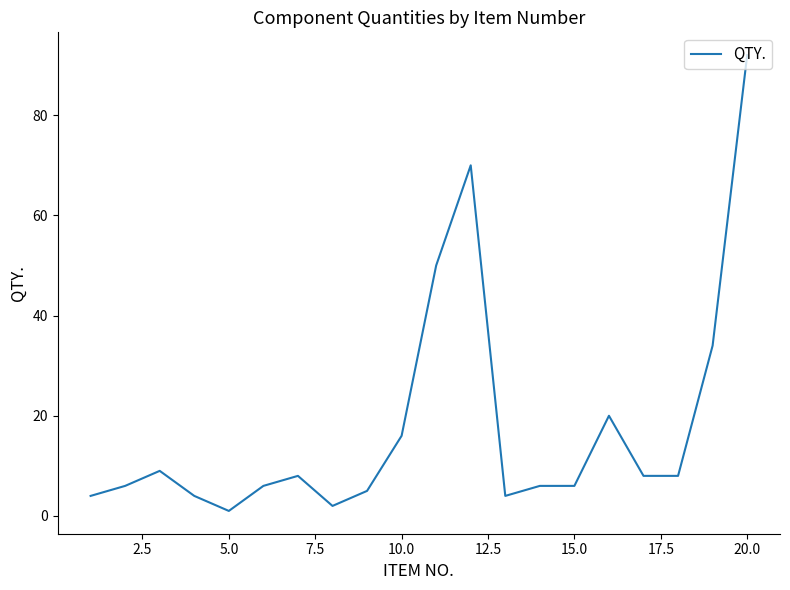

What is the maximum value shown in the chart?

92